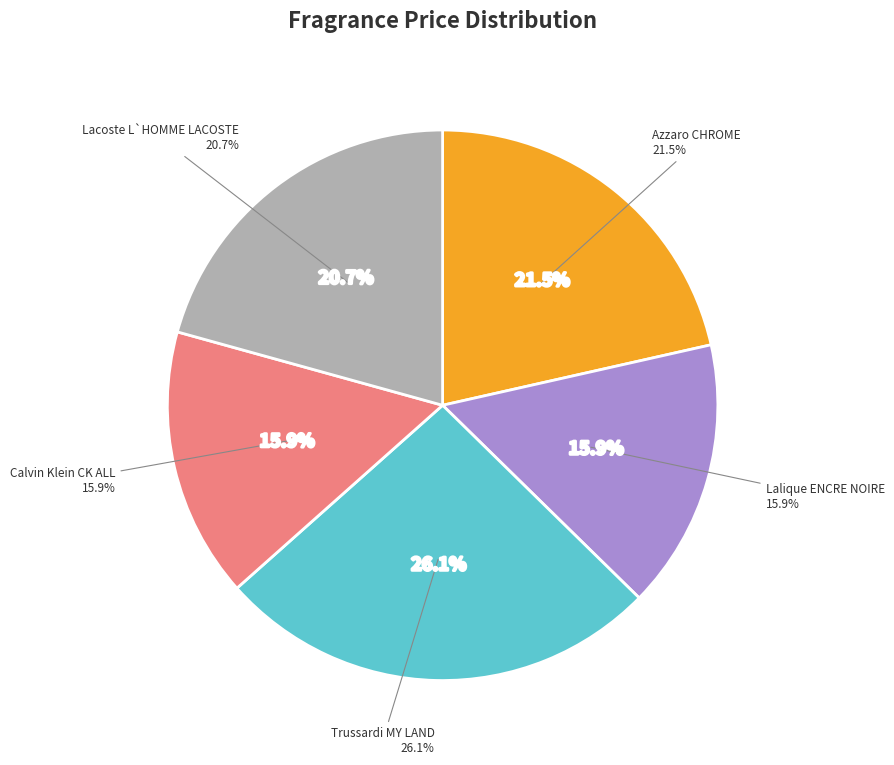

Does any single category account for the majority?

No